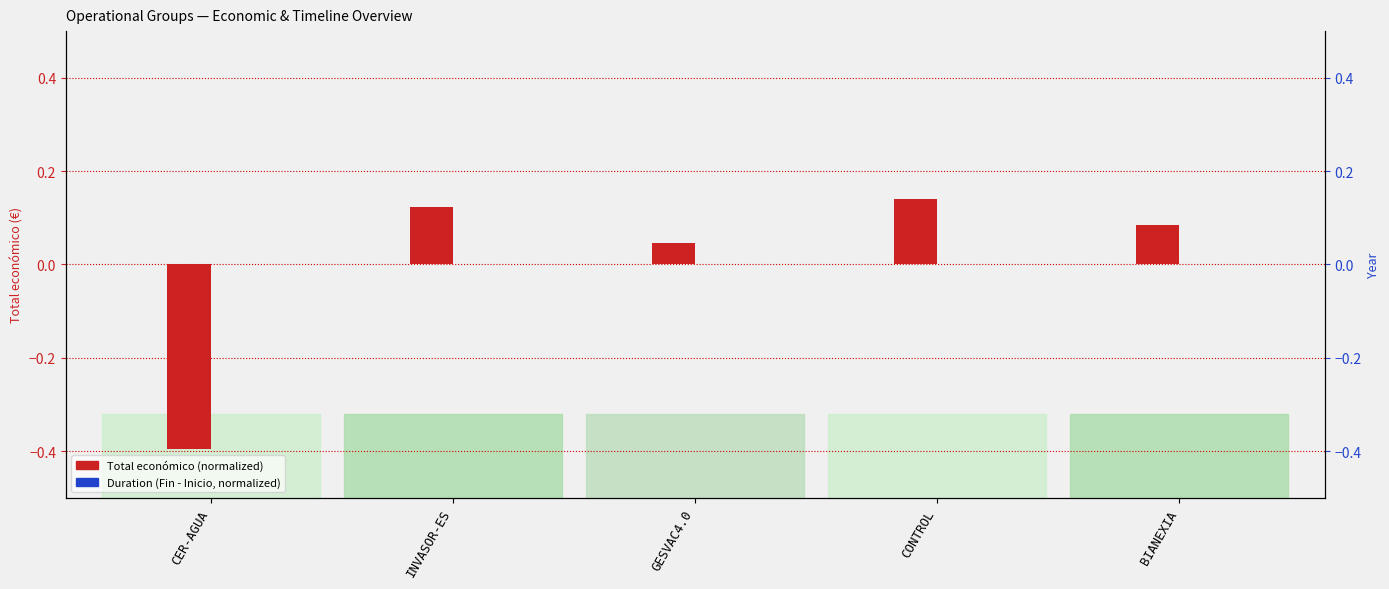

Reading left to right, list all the values displayed in this chart.

Total económico (normalized): -0.4	0.1	0.0	0.1	0.1
Duration (Fin - Inicio, normalized): 0.0	0.0	0.0	0.0	0.0